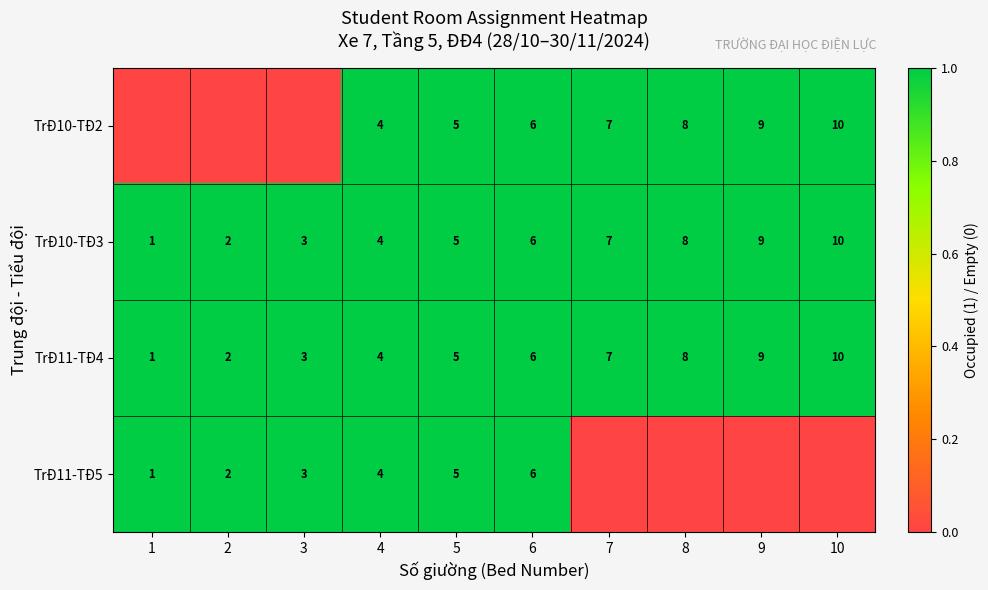

What is the total value across all series at 5?

20